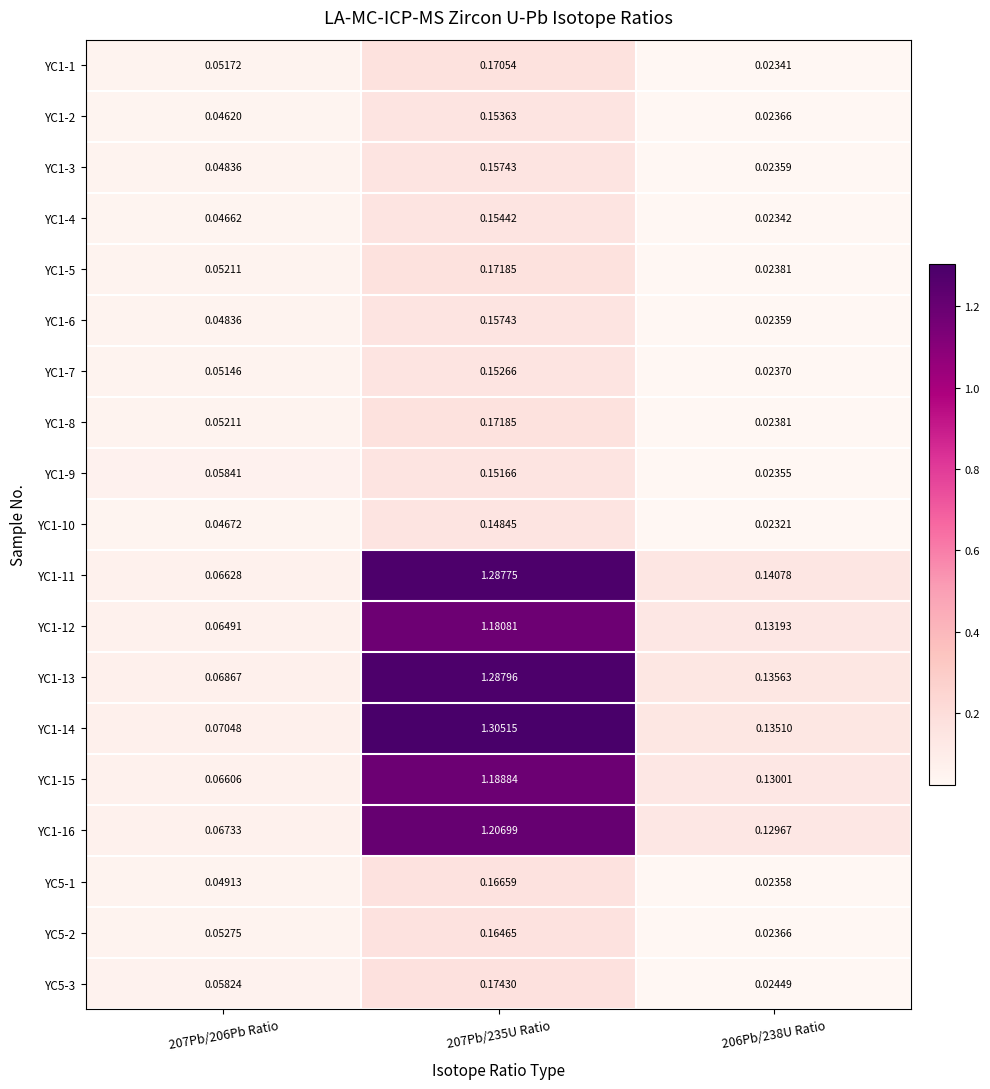

Reading left to right, list all the values displayed in this chart.

YC1-1: 207Pb/206Pb Ratio=0.1	207Pb/235U Ratio=0.2	206Pb/238U Ratio=0.0
YC1-2: 207Pb/206Pb Ratio=0.0	207Pb/235U Ratio=0.2	206Pb/238U Ratio=0.0
YC1-3: 207Pb/206Pb Ratio=0.0	207Pb/235U Ratio=0.2	206Pb/238U Ratio=0.0
YC1-4: 207Pb/206Pb Ratio=0.0	207Pb/235U Ratio=0.2	206Pb/238U Ratio=0.0
YC1-5: 207Pb/206Pb Ratio=0.1	207Pb/235U Ratio=0.2	206Pb/238U Ratio=0.0
YC1-6: 207Pb/206Pb Ratio=0.0	207Pb/235U Ratio=0.2	206Pb/238U Ratio=0.0
YC1-7: 207Pb/206Pb Ratio=0.1	207Pb/235U Ratio=0.2	206Pb/238U Ratio=0.0
YC1-8: 207Pb/206Pb Ratio=0.1	207Pb/235U Ratio=0.2	206Pb/238U Ratio=0.0
YC1-9: 207Pb/206Pb Ratio=0.1	207Pb/235U Ratio=0.2	206Pb/238U Ratio=0.0
YC1-10: 207Pb/206Pb Ratio=0.0	207Pb/235U Ratio=0.1	206Pb/238U Ratio=0.0
YC1-11: 207Pb/206Pb Ratio=0.1	207Pb/235U Ratio=1.3	206Pb/238U Ratio=0.1
YC1-12: 207Pb/206Pb Ratio=0.1	207Pb/235U Ratio=1.2	206Pb/238U Ratio=0.1
YC1-13: 207Pb/206Pb Ratio=0.1	207Pb/235U Ratio=1.3	206Pb/238U Ratio=0.1
YC1-14: 207Pb/206Pb Ratio=0.1	207Pb/235U Ratio=1.3	206Pb/238U Ratio=0.1
YC1-15: 207Pb/206Pb Ratio=0.1	207Pb/235U Ratio=1.2	206Pb/238U Ratio=0.1
YC1-16: 207Pb/206Pb Ratio=0.1	207Pb/235U Ratio=1.2	206Pb/238U Ratio=0.1
YC5-1: 207Pb/206Pb Ratio=0.0	207Pb/235U Ratio=0.2	206Pb/238U Ratio=0.0
YC5-2: 207Pb/206Pb Ratio=0.1	207Pb/235U Ratio=0.2	206Pb/238U Ratio=0.0
YC5-3: 207Pb/206Pb Ratio=0.1	207Pb/235U Ratio=0.2	206Pb/238U Ratio=0.0